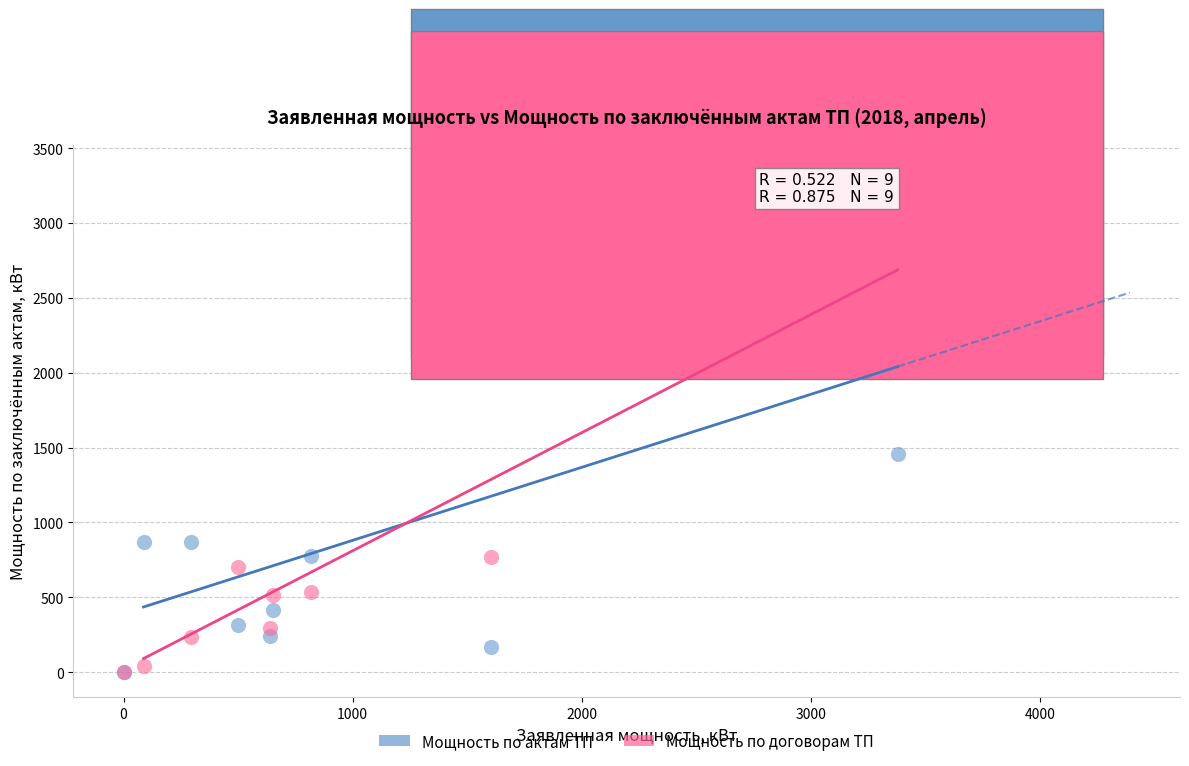

Across all series, what Y value is closest to 1678?

1459.3